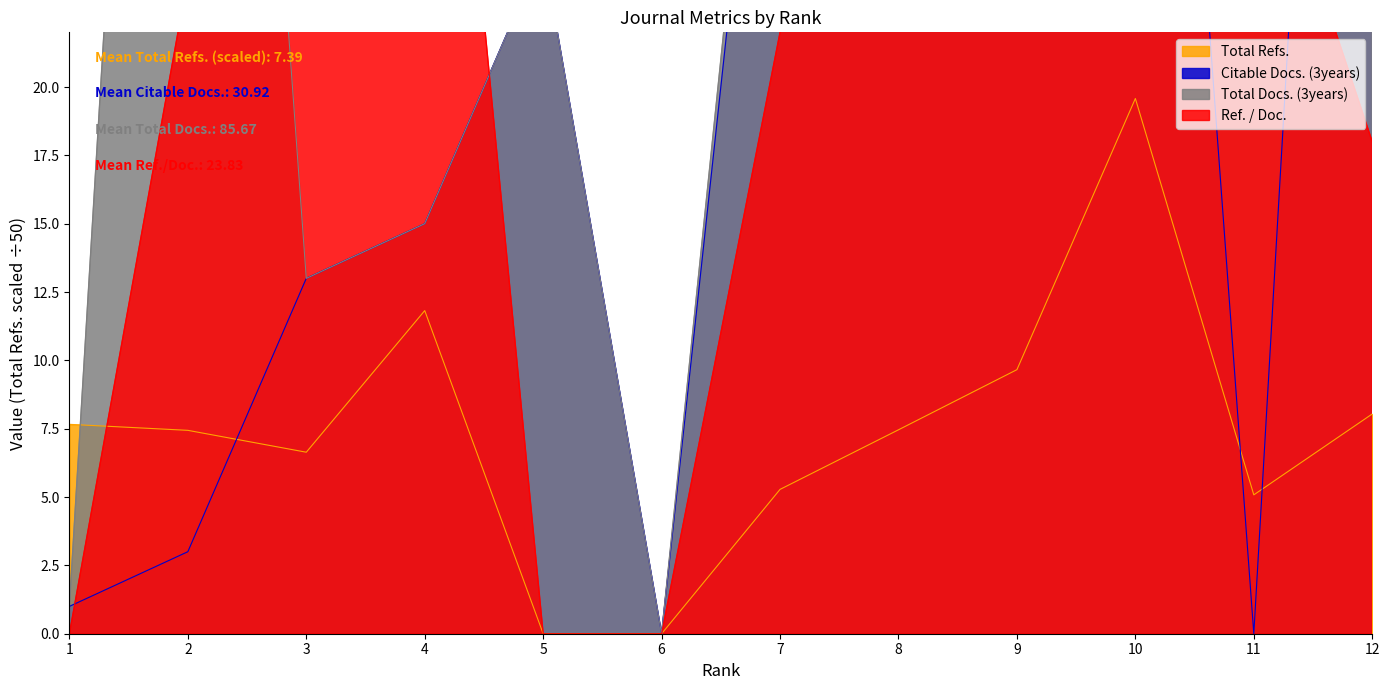

Where is Total Docs. (3years) nearest to the value 201?

11